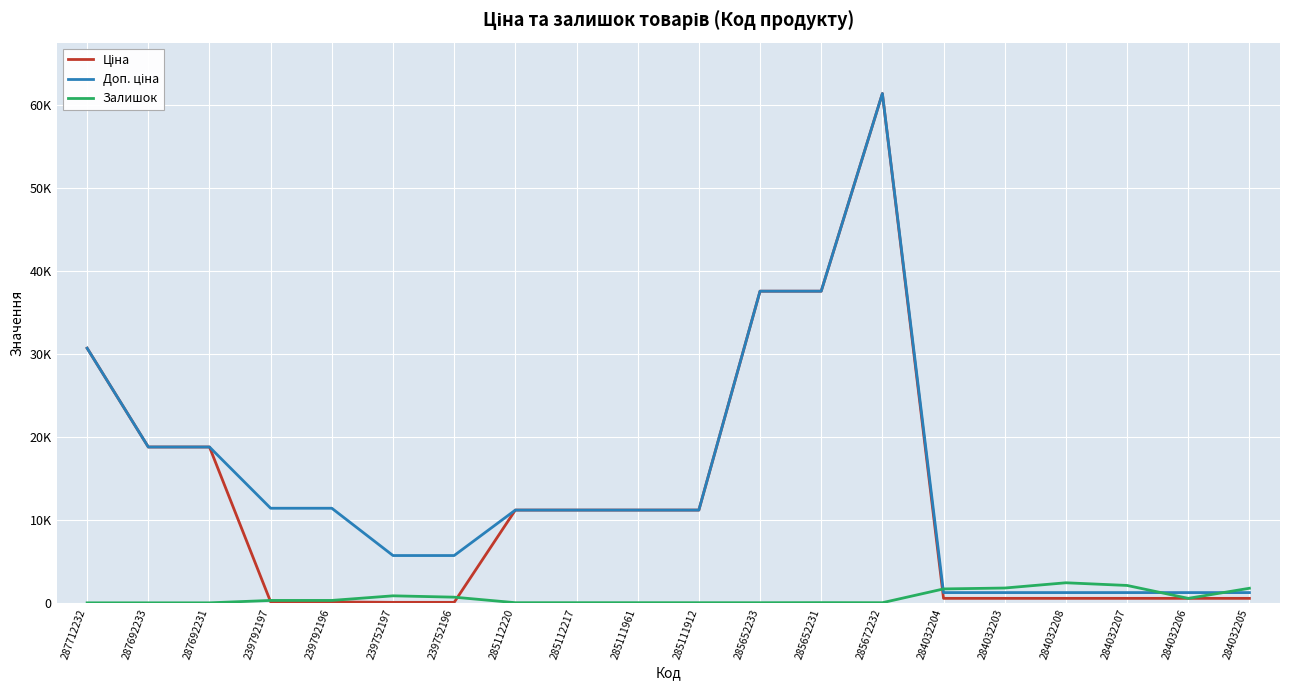

Does the chart display data point markers on the line(s)?

No